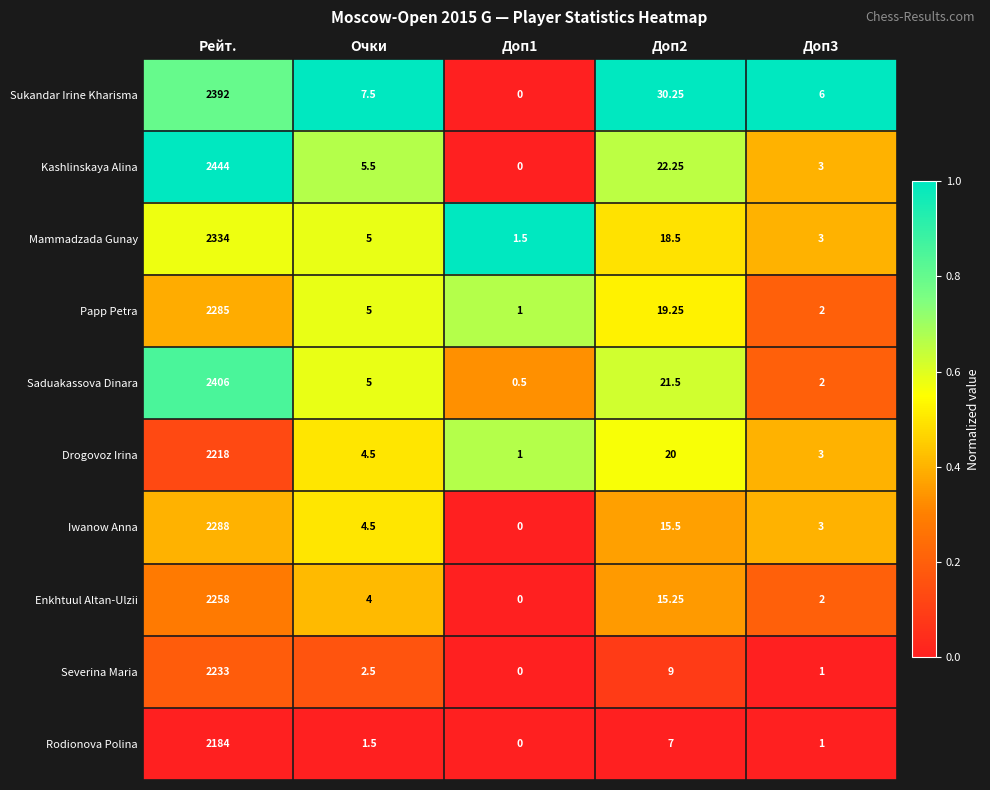

Which series has the widest spread of values?

Kashlinskaya Alina